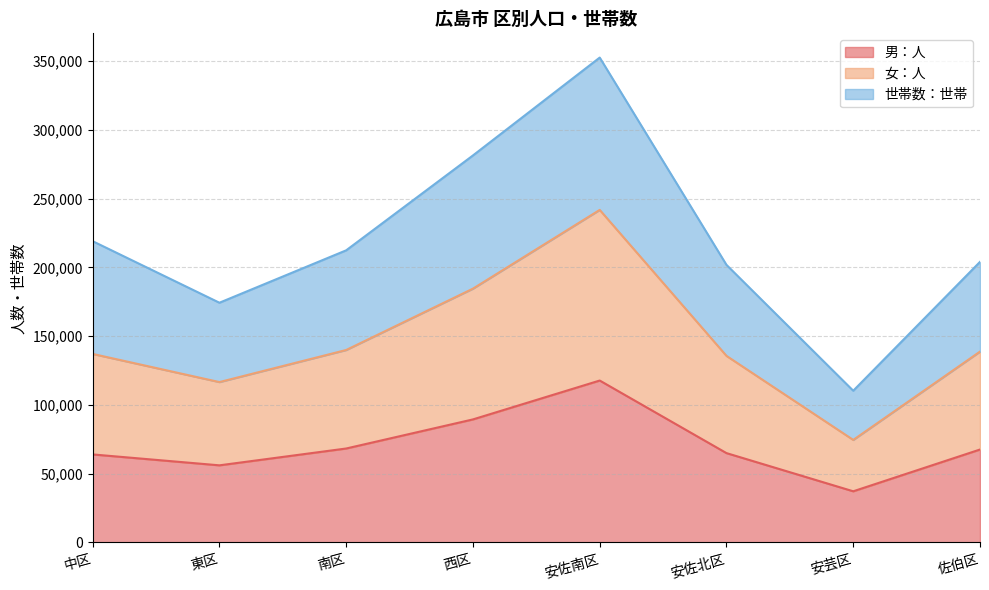

What is the highest value of the 男：人 series?

117736